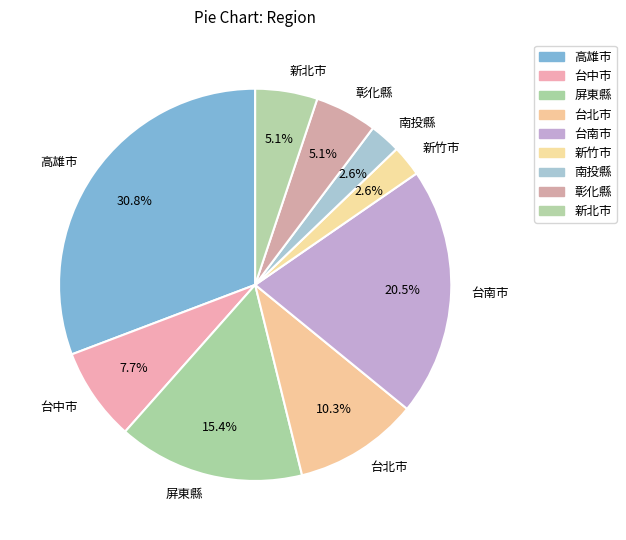

How many slices are in this pie chart?

9